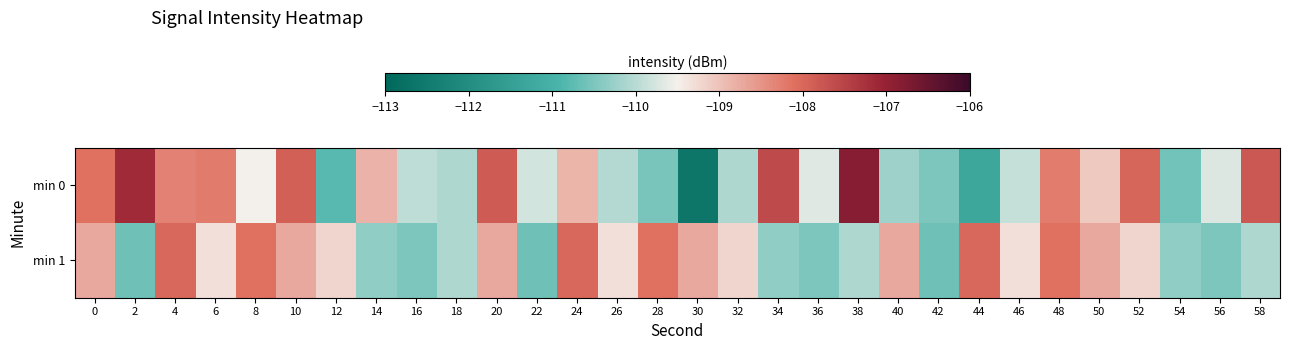

Rank the series at 40 from highest to lowest value.

min 1, min 0